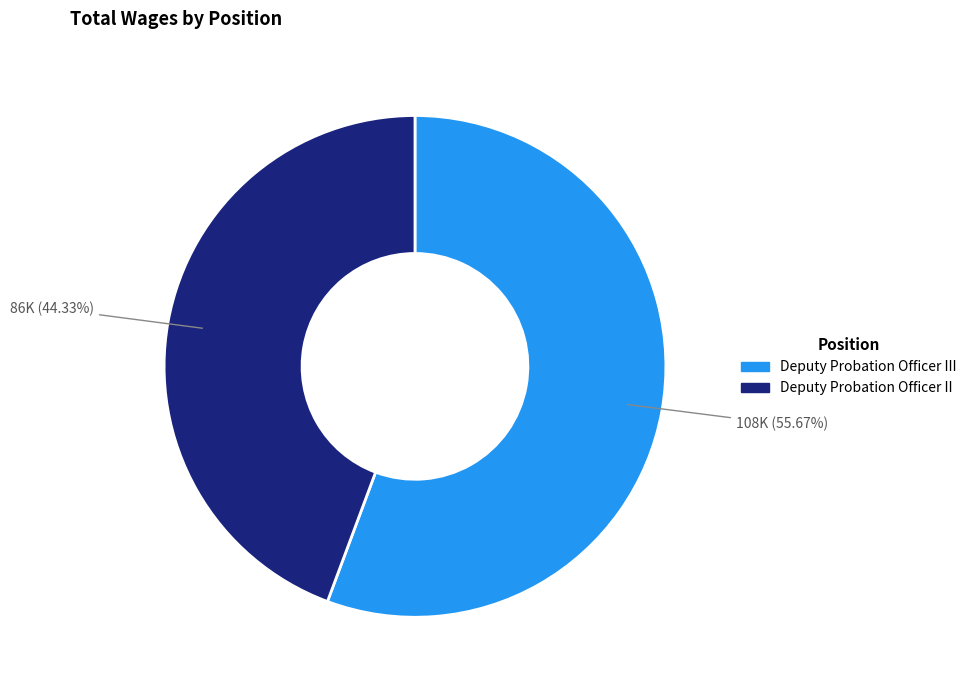

Is there any slice that represents more than half of the pie?

Yes